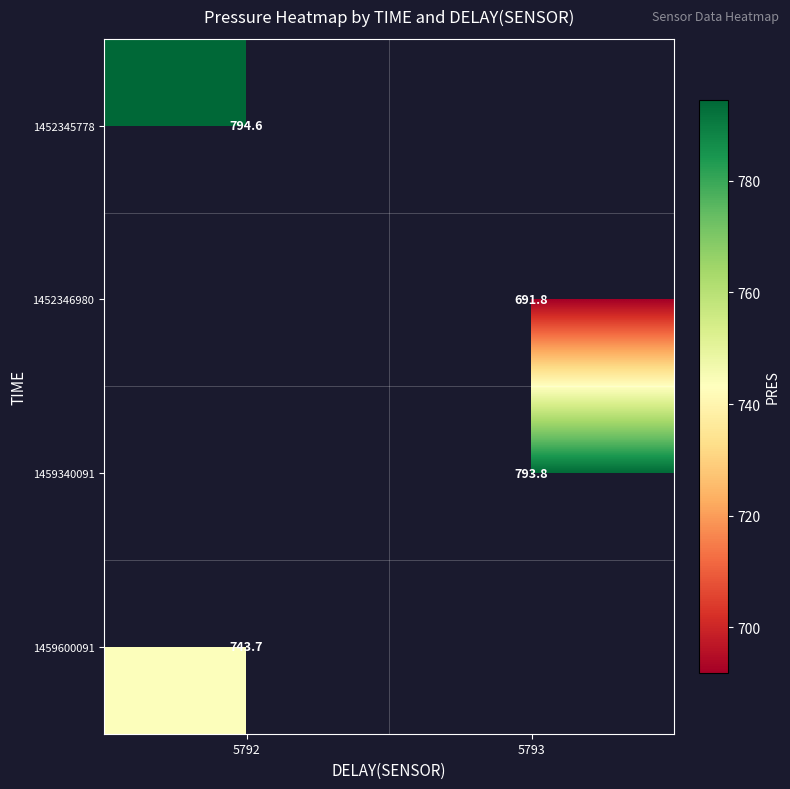

What is the minimum value shown in the chart?

691.8